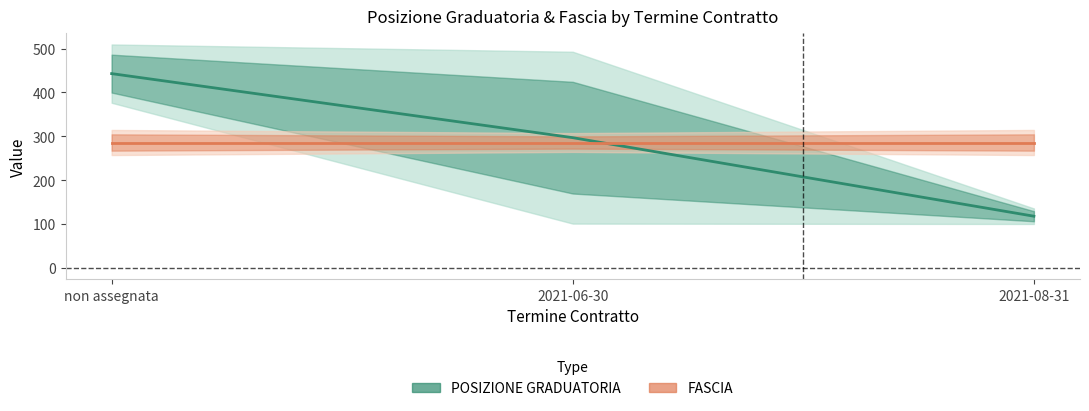

At non assegnata, list the series in order from smallest to largest.

FASCIA (stima), POSIZIONE GRADUATORIA (stima)